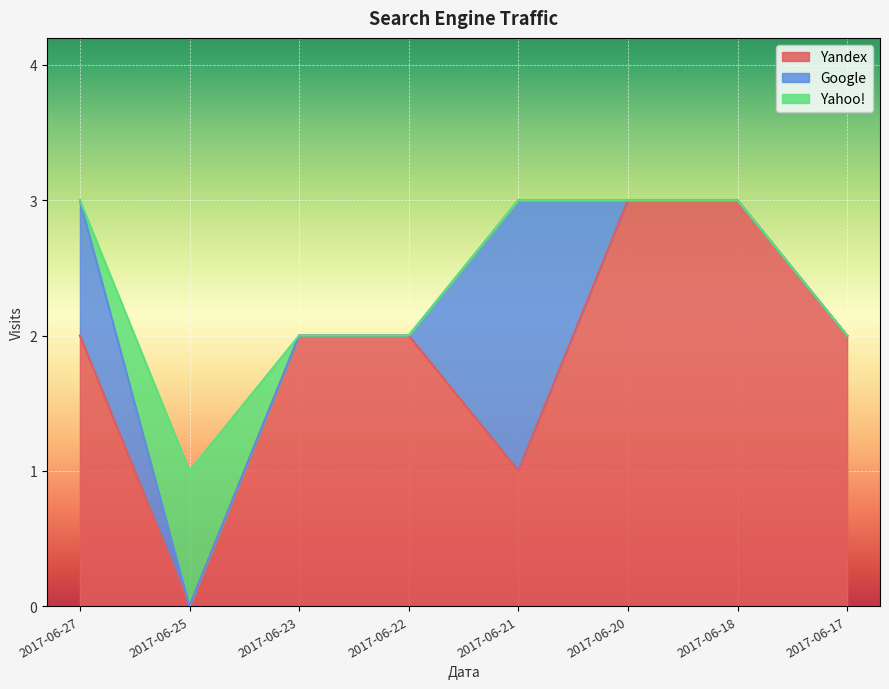

Where is the first local maximum for Yahoo!?

2017-06-25